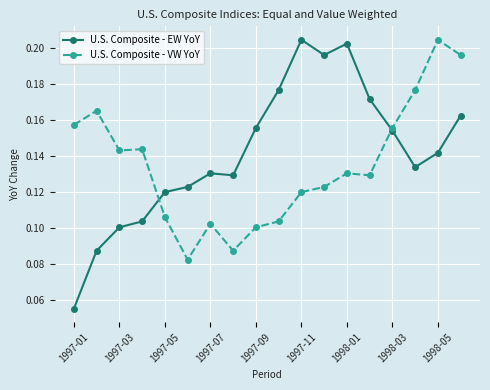

Which series has the largest range (max minus min)?

U.S. Composite - EW YoY